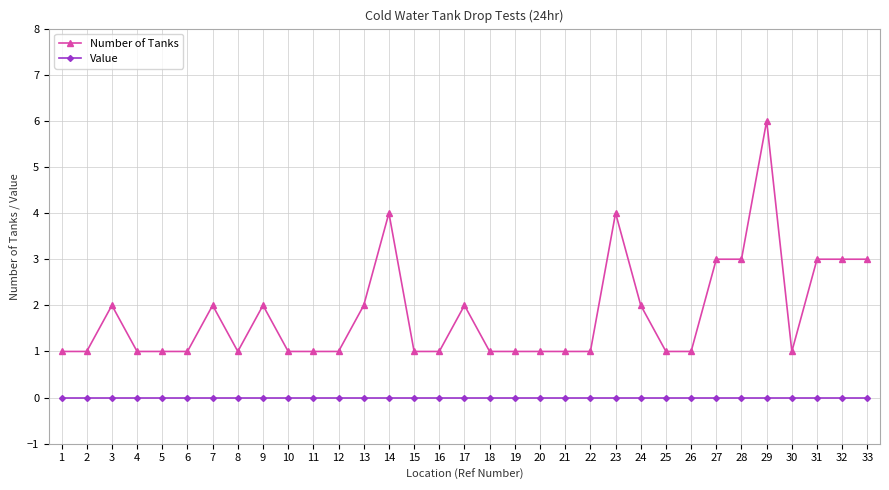

Is it true that Number of Tanks equals 2 at 18?

False